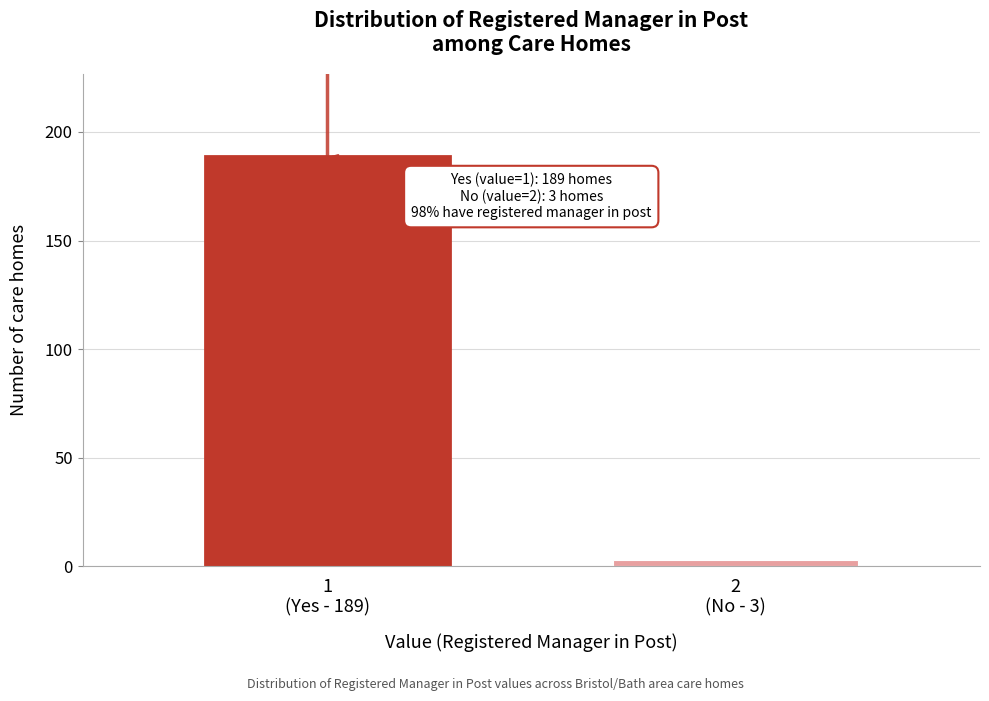

Reading left to right, transcribe all the data shown in this chart.

189	3